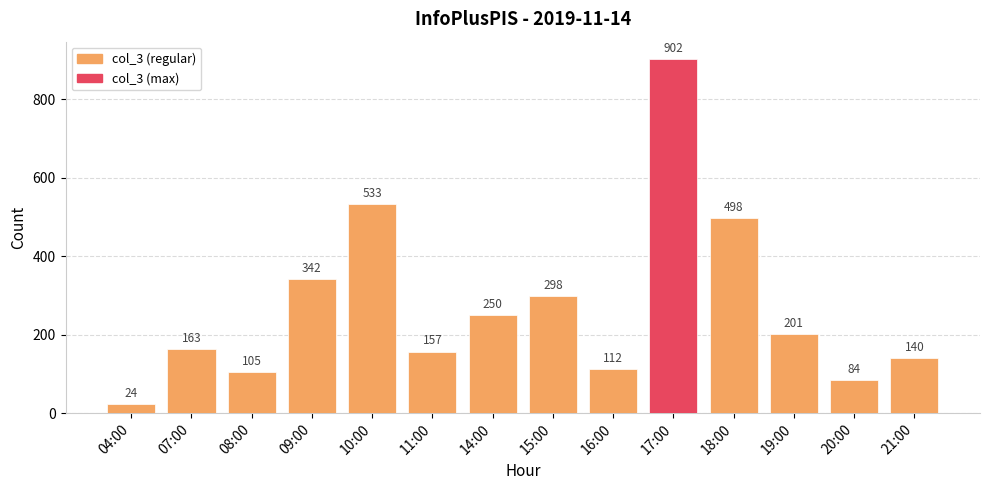

The chart shows a value of 25 at 20:00. True or false?

False